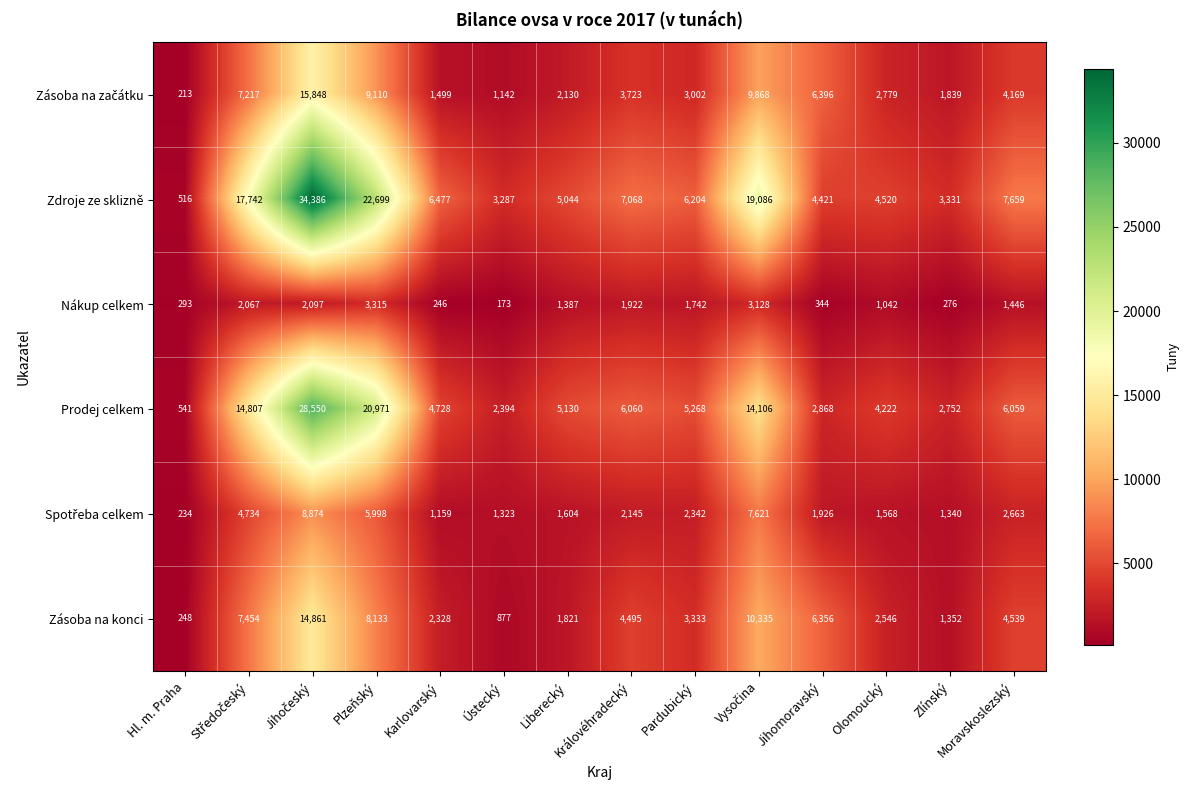

At how many categories does at least one series exceed 1342?

13